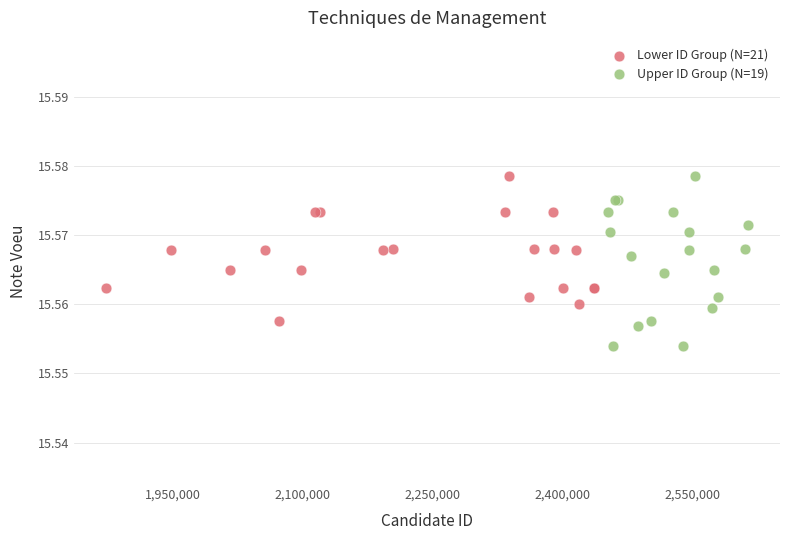

Which series contains the lowest Y value?

Upper ID Group (N=19)